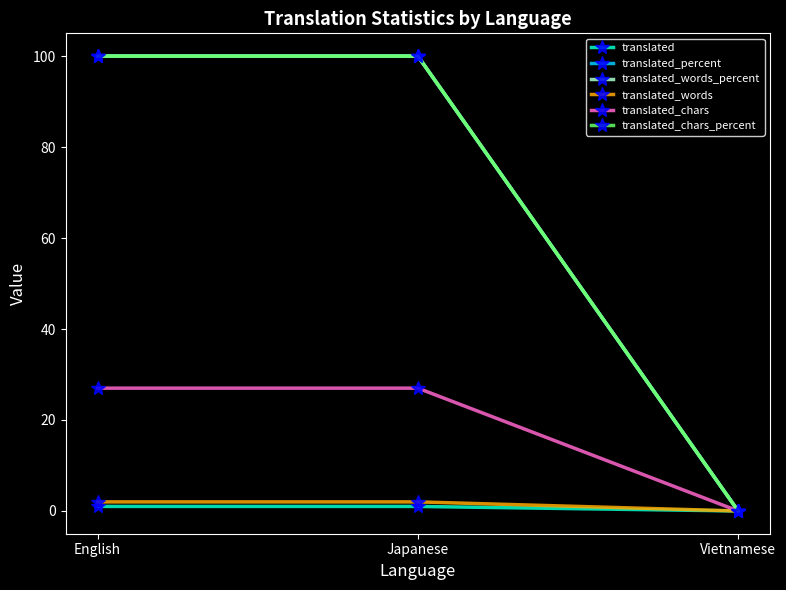

At how many categories does at least one series exceed 79?

2